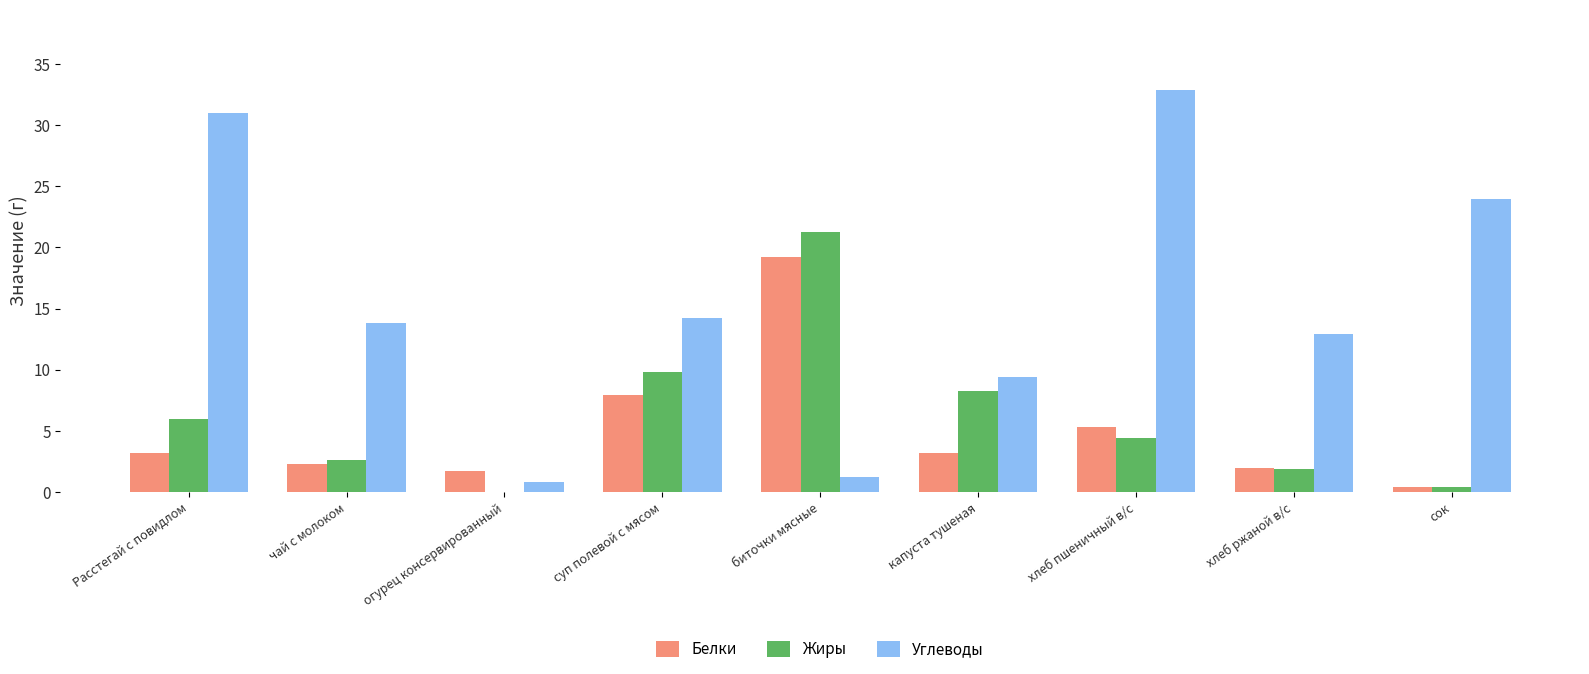

What is the sum of all Углеводы values?

140.2